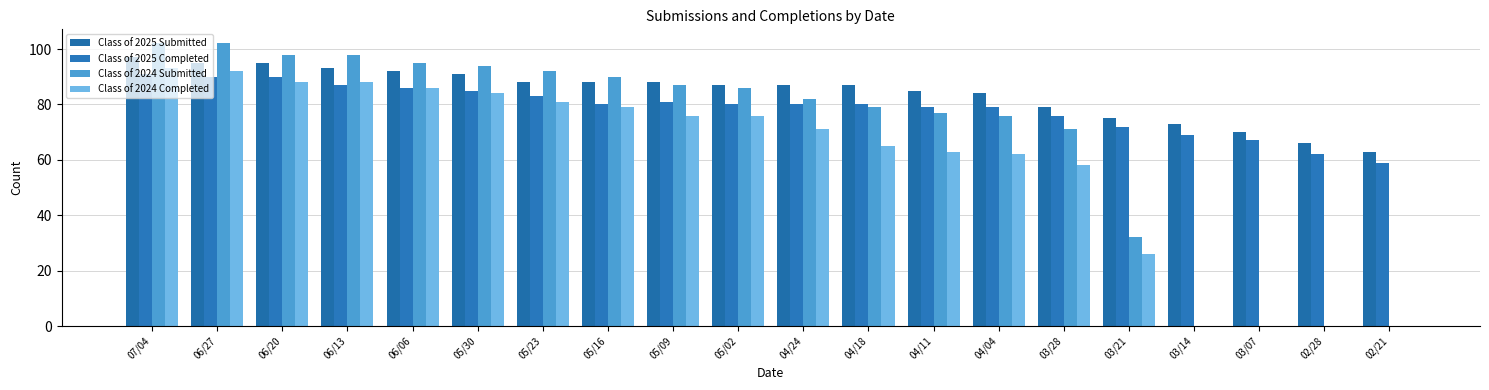

How many series are shown in this chart?

4